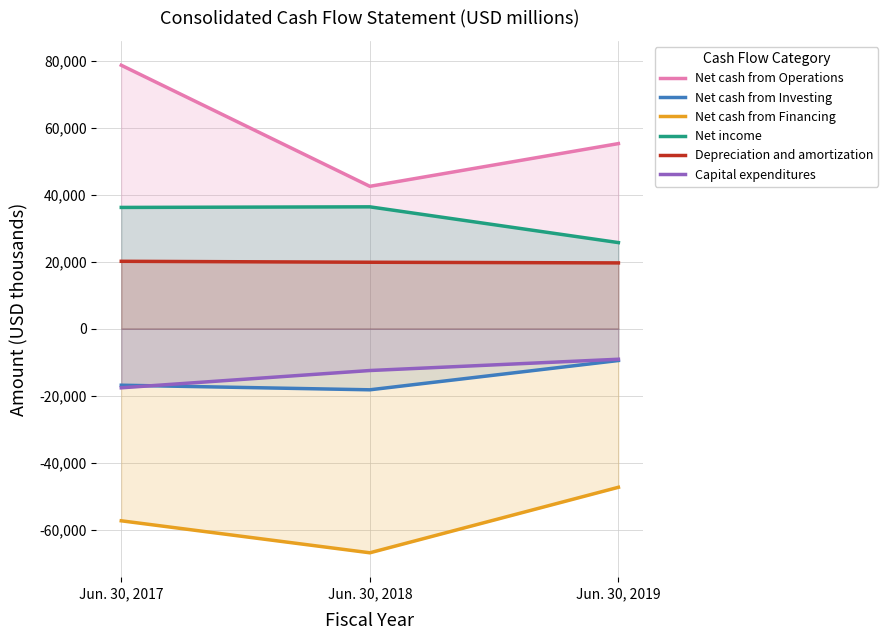

Reading left to right, transcribe all the data shown in this chart.

Net cash from Operations: 78633	42497	55247
Net cash from Investing: -16873	-18242	-9500
Net cash from Financing: -57343	-66891	-47338
Net income: 36194	36371	25698
Depreciation and amortization: 20115	19831	19637
Capital expenditures: -17645	-12486	-9120